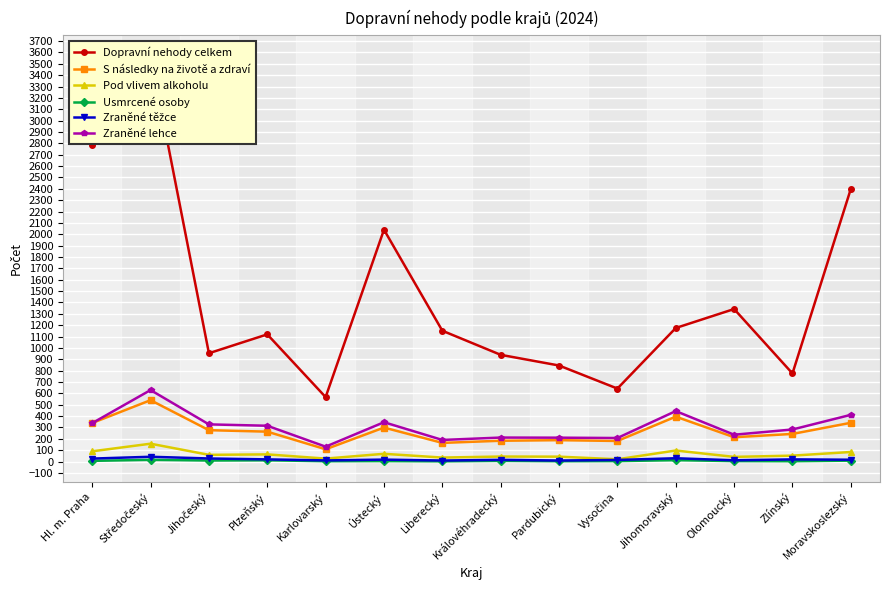

What is the value of the Zraněné těžce point at the 4th from the left?

19